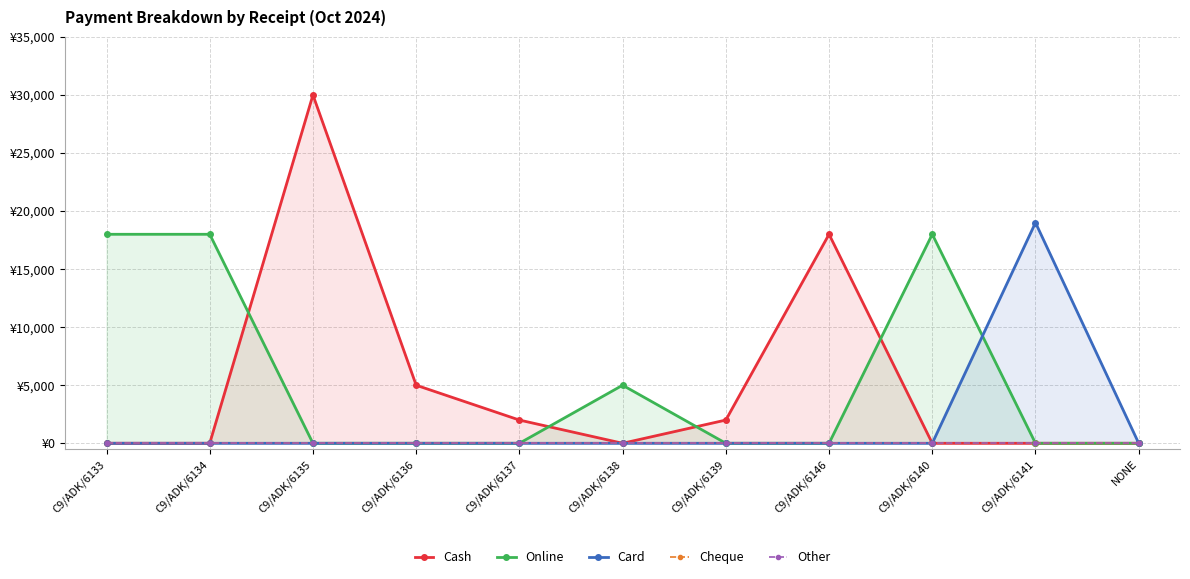

What is the average value of the Online series?

5364